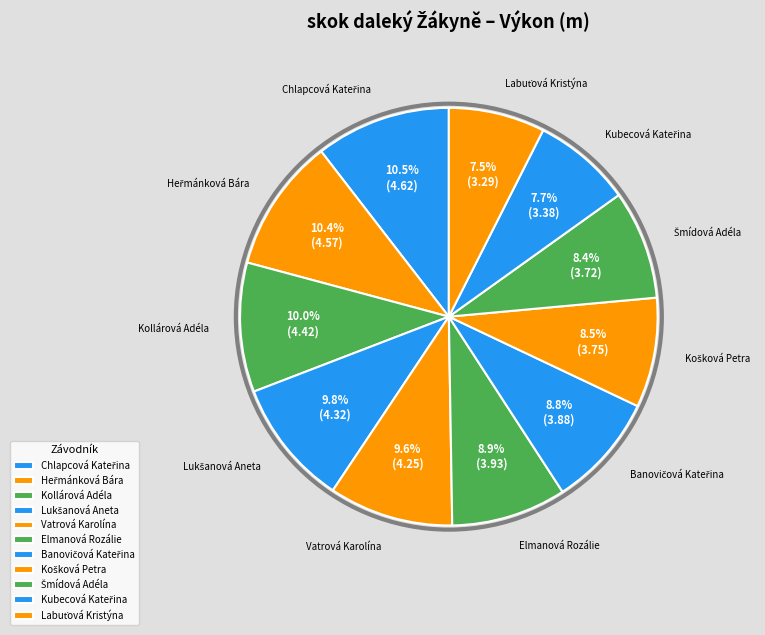

Do Lukšanová Aneta and Chlapcová Kateřina together represent more than half of the pie?

No